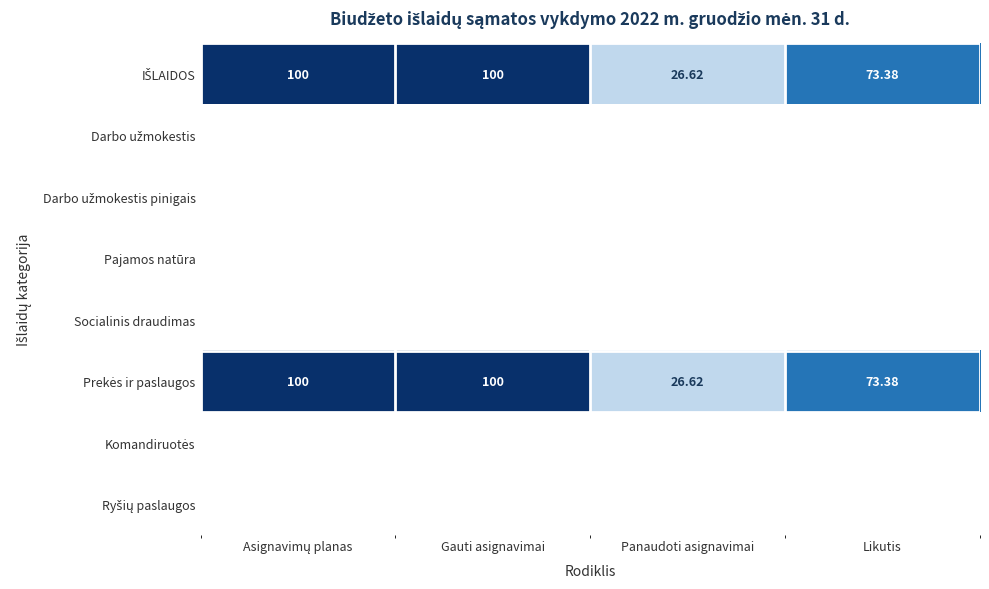

At which category is the sum across all series the highest?

Asignavimų planas